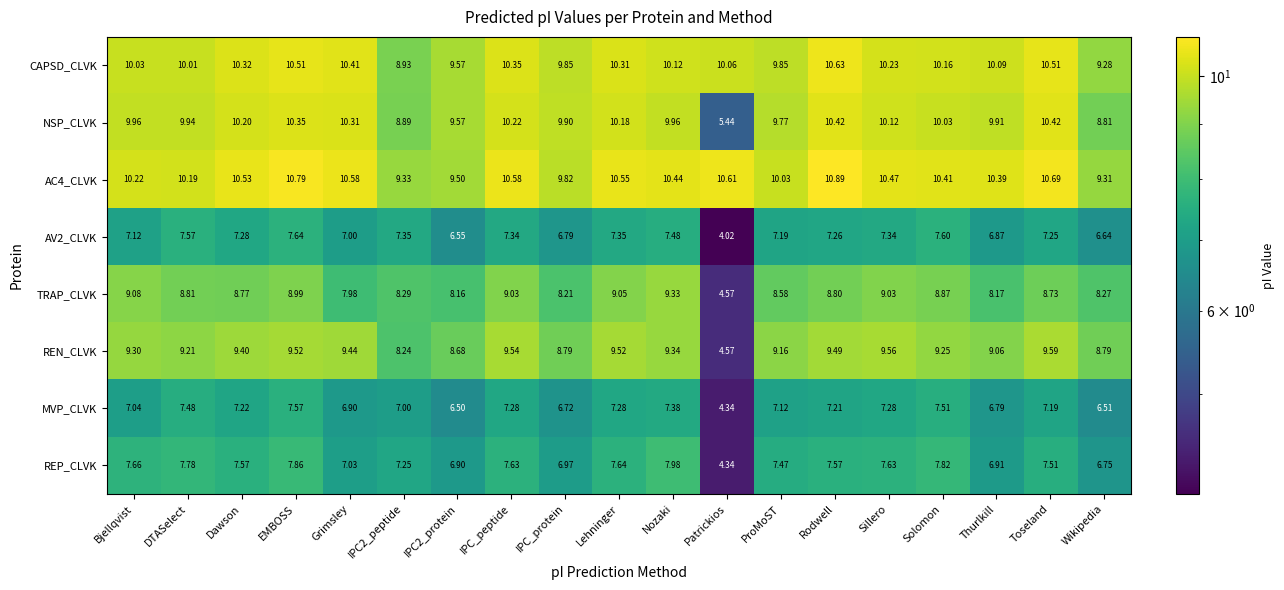

Rank the series by their maximum value, from lowest to highest.

MVP_CLVK, AV2_CLVK, REP_CLVK, TRAP_CLVK, REN_CLVK, NSP_CLVK, CAPSD_CLVK, AC4_CLVK